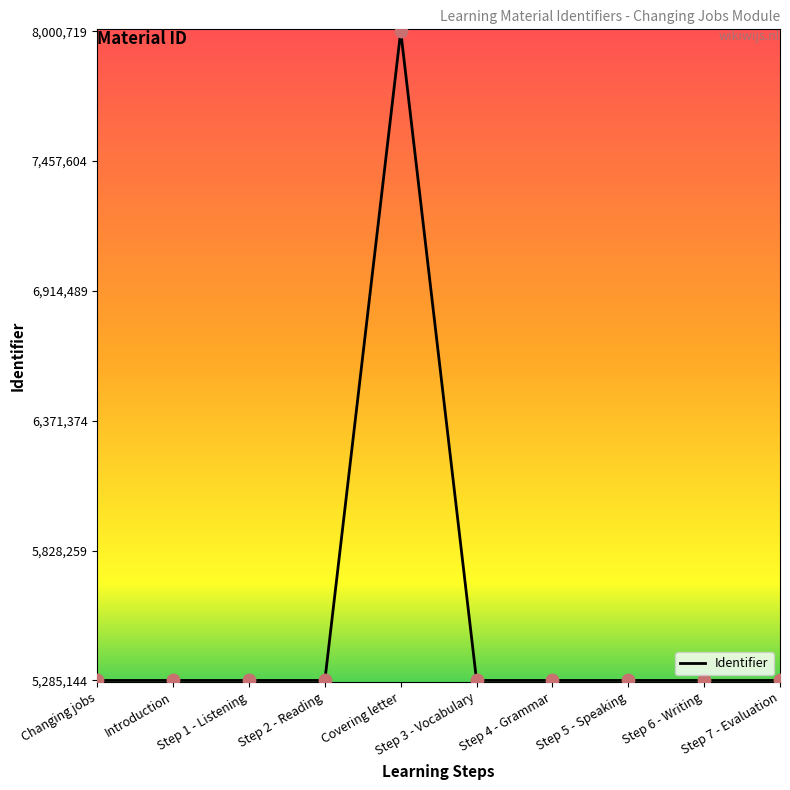

What is the change in value from Step 3 - Vocabulary to Step 7 - Evaluation?

+12